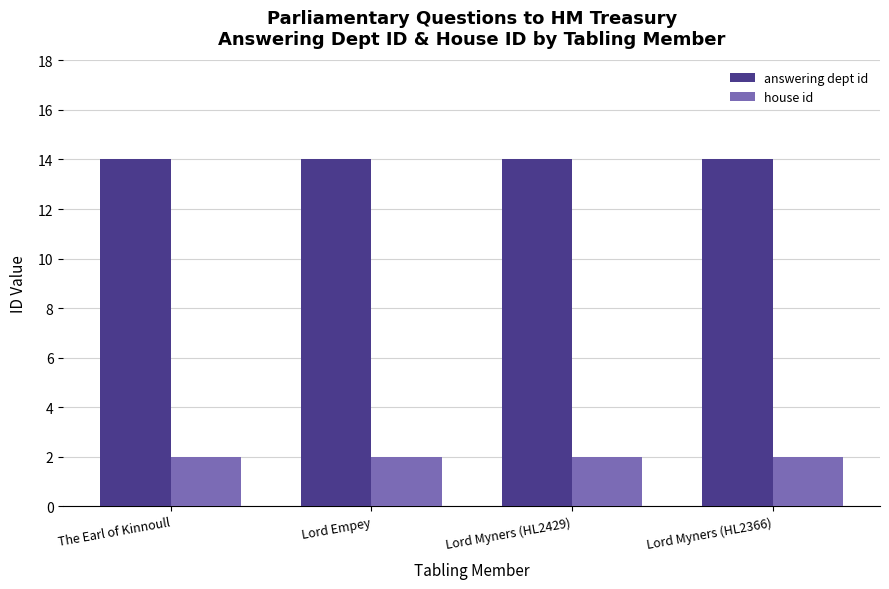

Reading right to left, list all the values displayed in this chart.

answering dept id: 14	14	14	14
house id: 2	2	2	2